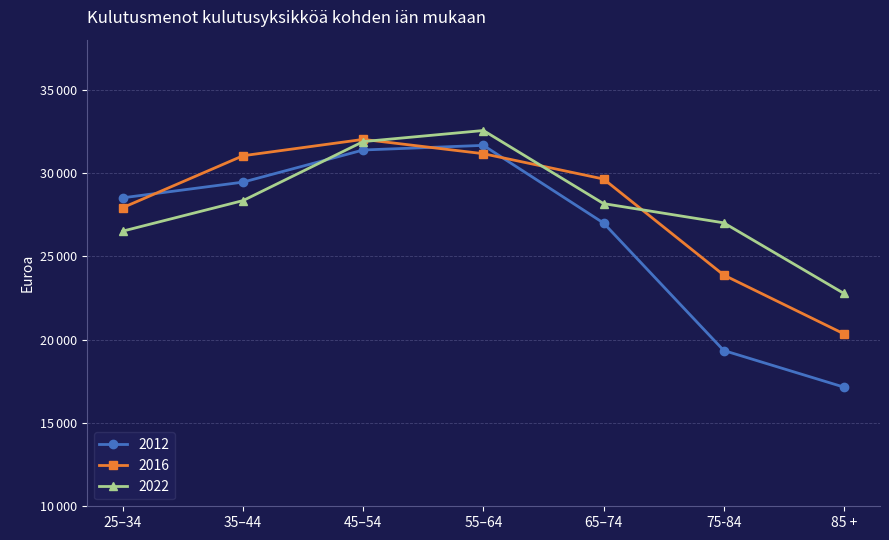

What are all the series names shown in the legend?

2012, 2016, 2022